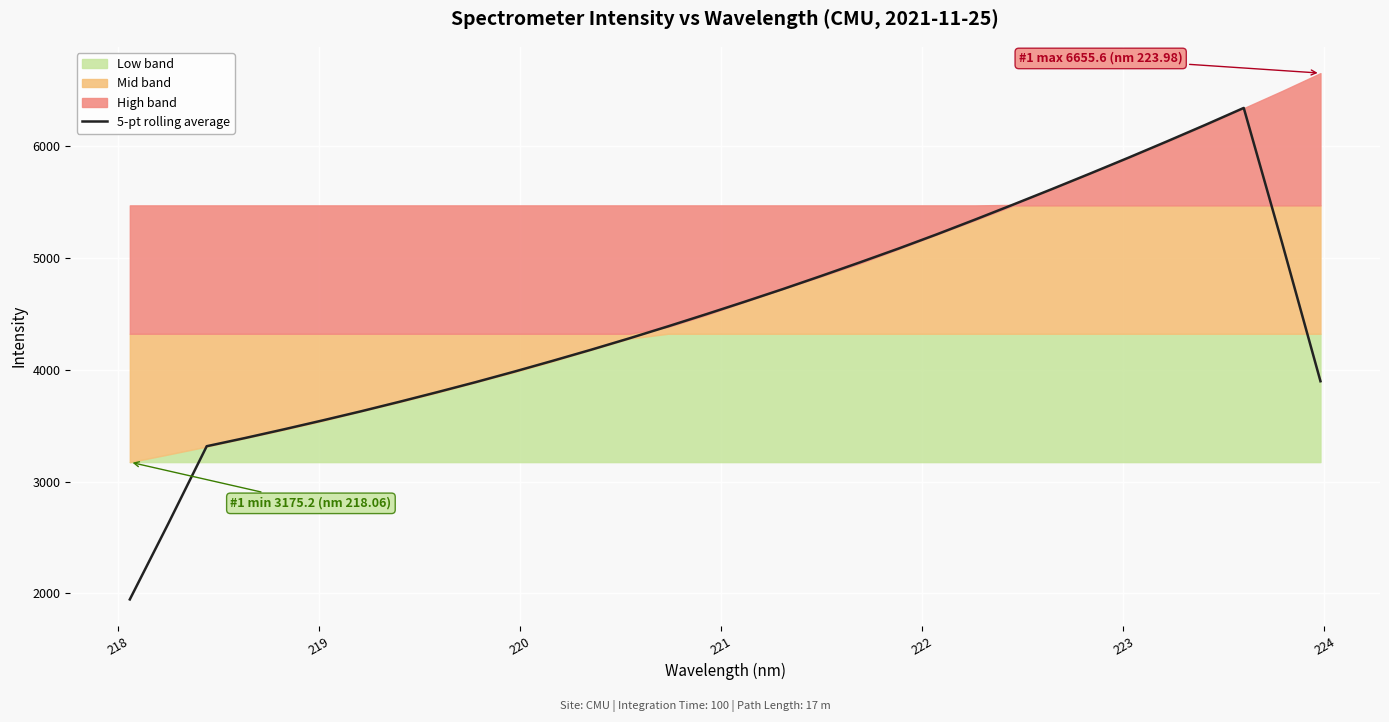

What is the minimum value shown in the chart?

1946.6